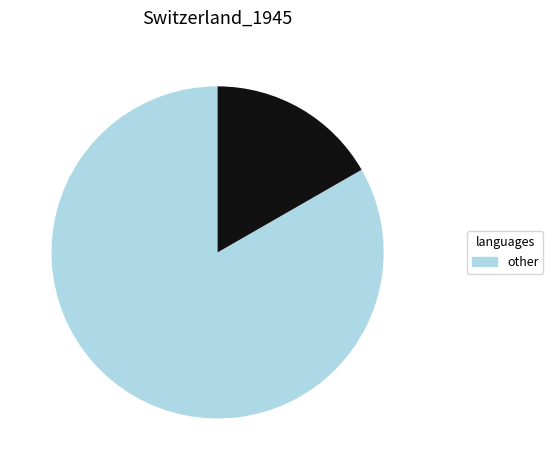

Is there a majority slice in this chart?

Yes